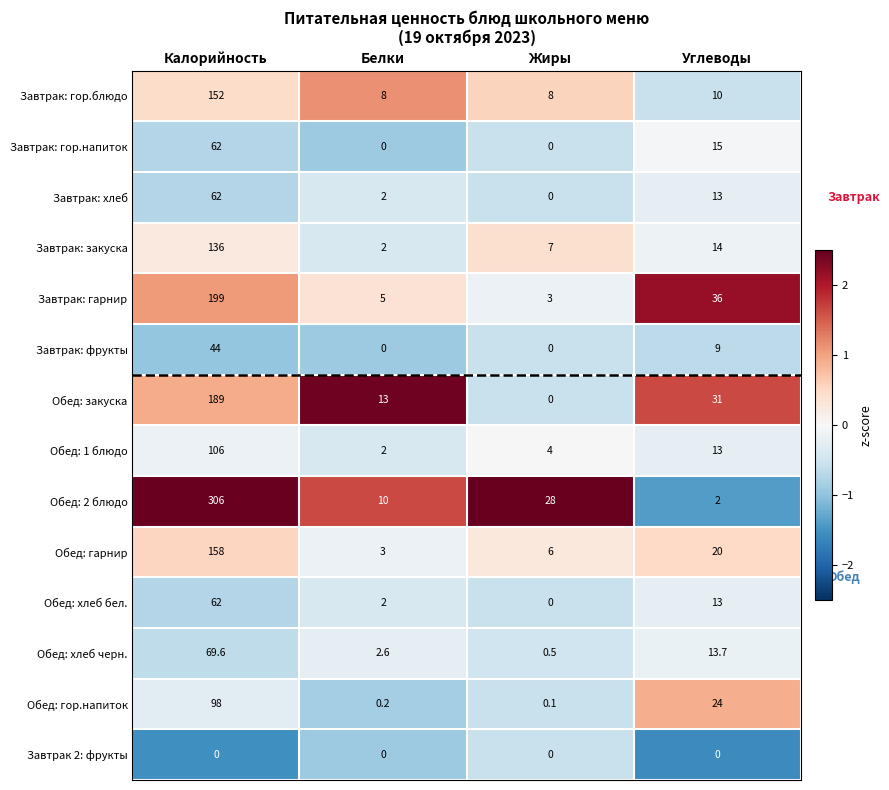

Rank the categories by Завтрак: хлеб value from highest to lowest.

Калорийность, Углеводы, Белки, Жиры